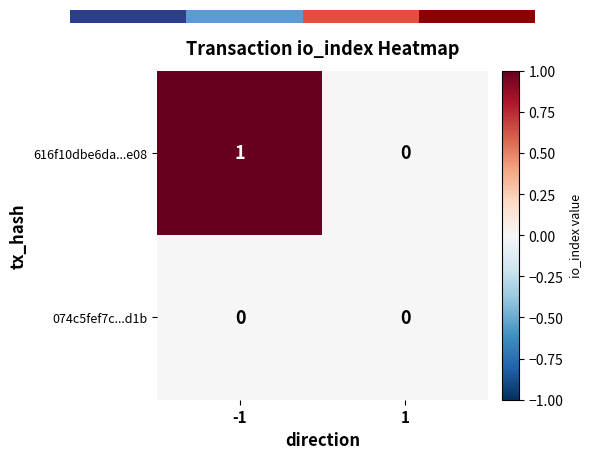

Between -1 and 1, which is larger?

-1